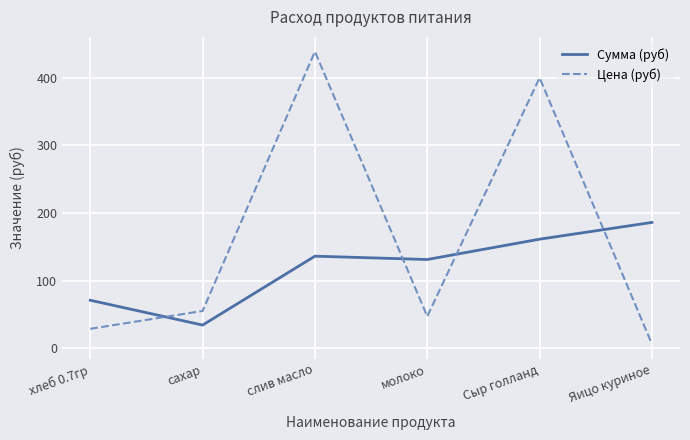

Read the Сумма (руб) value at Сыр голланд.

161.2